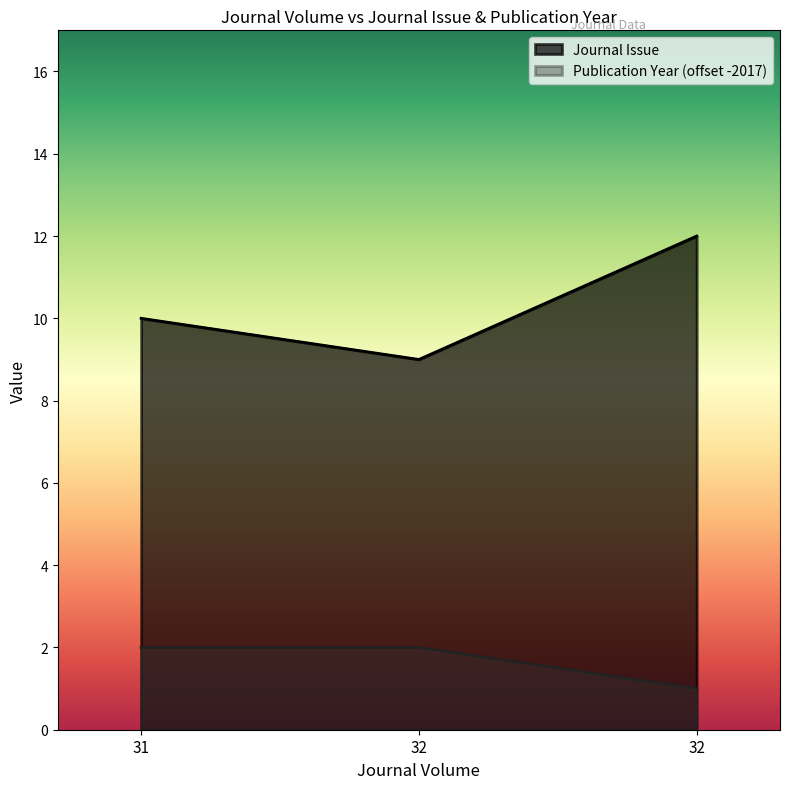

Does the chart display data point markers on the line(s)?

No